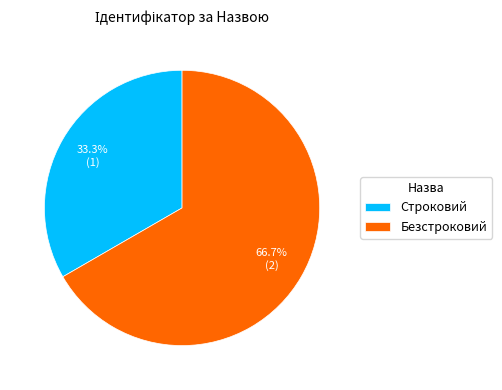

Which category has the biggest portion of the pie?

Безстроковий